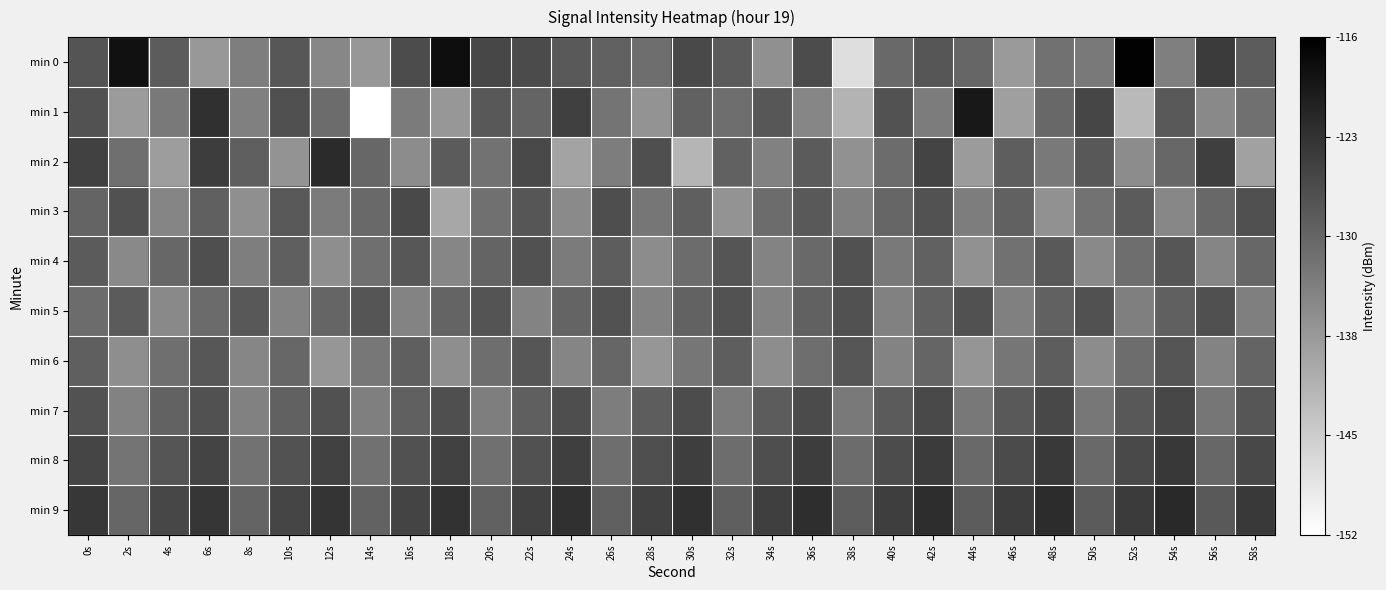

Which category has the highest value across all series?

52s